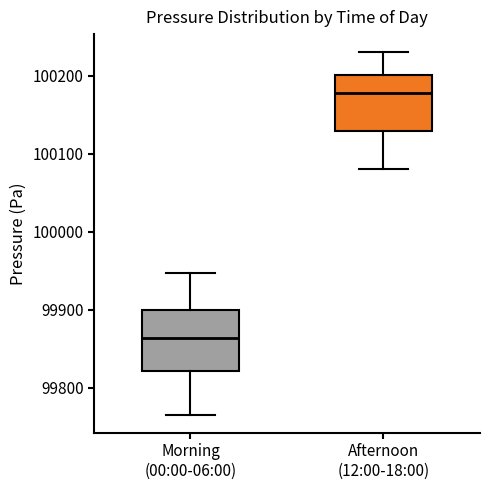

Reading left to right, transcribe this box plot: for each box, give where its median line is, the range the box spans, and where its two whiskers end, as read against the y-axis. The values are not printed on the chart, so give them approximately, as read against the axis.

Morning (00:00-06:00): median 99860, box 99820 to 99900, whiskers 99770 to 99950
Afternoon (12:00-18:00): median 100180, box 100130 to 100200, whiskers 100080 to 100230